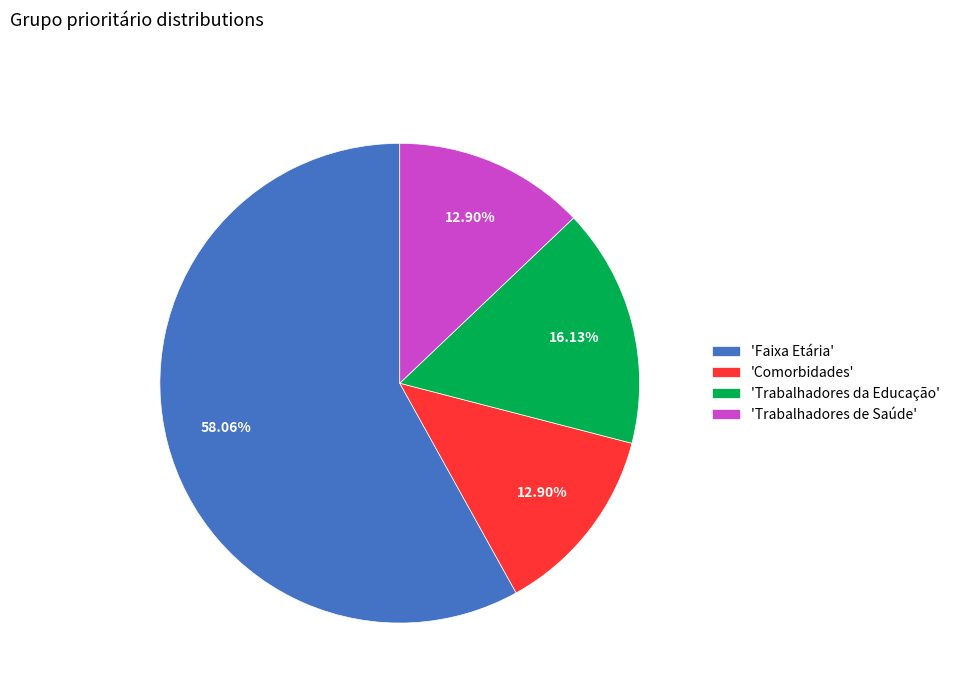

Is the sum of 'Trabalhadores de Saúde' and 'Faixa Etária' greater than half?

Yes